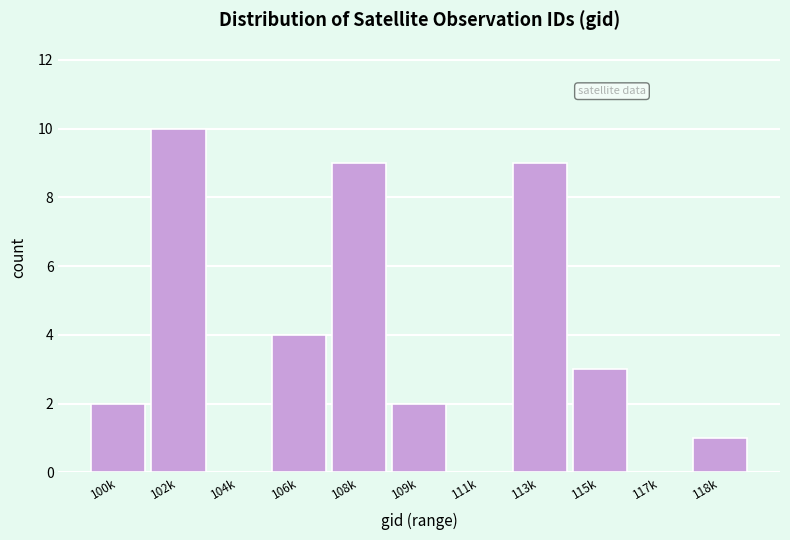

Reading left to right, list all the values displayed in this chart.

100k=2	102k=10	104k=0	106k=4	108k=9	109k=2	111k=0	113k=9	115k=3	117k=0	118k=1